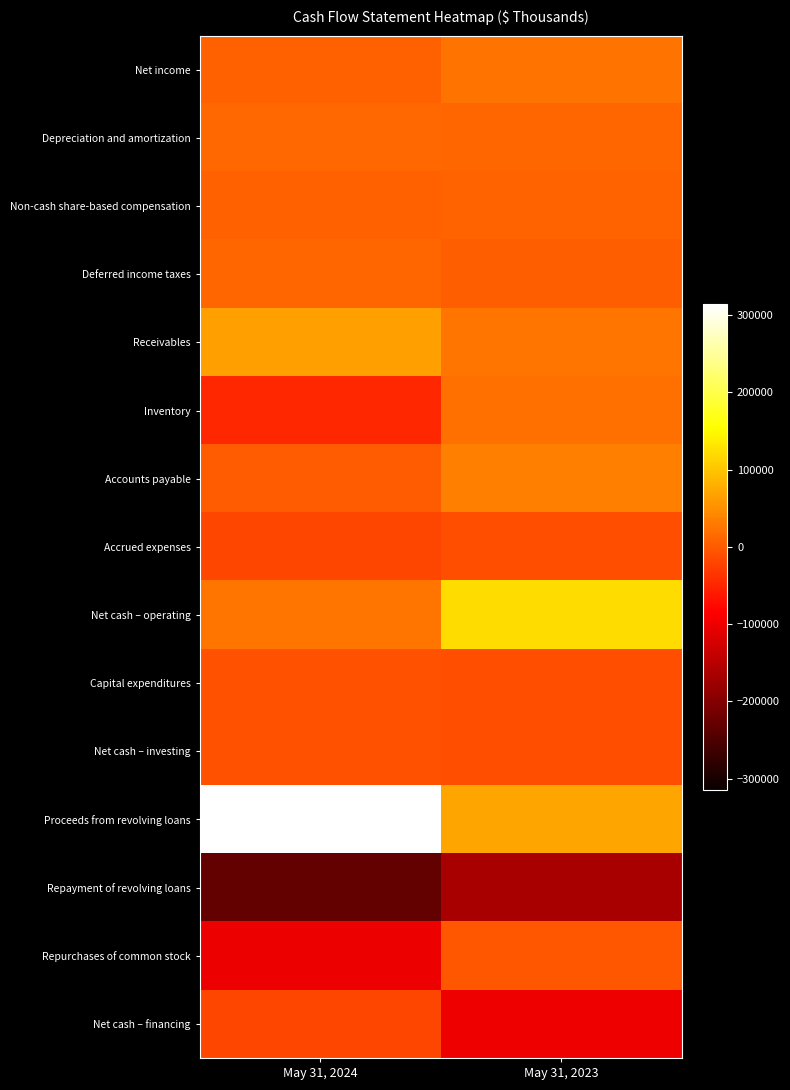

Reading right to left, extract all data points from this chart.

Net income: May 31, 2023=22581	May 31, 2024=6204
Depreciation and amortization: May 31, 2023=10715	May 31, 2024=13836
Non-cash share-based compensation: May 31, 2023=9297	May 31, 2024=5833
Deferred income taxes: May 31, 2023=3897	May 31, 2024=10445
Receivables: May 31, 2023=26733	May 31, 2024=64595
Inventory: May 31, 2023=21572	May 31, 2024=-48754
Accounts payable: May 31, 2023=36644	May 31, 2024=2350
Accrued expenses: May 31, 2023=-10734	May 31, 2024=-19465
Net cash – operating: May 31, 2023=121056	May 31, 2024=25320
Capital expenditures: May 31, 2023=-11877	May 31, 2024=-9142
Net cash – investing: May 31, 2023=-11631	May 31, 2024=-9161
Proceeds from revolving loans: May 31, 2023=70150	May 31, 2024=314040
Repayment of revolving loans: May 31, 2023=-166150	May 31, 2024=-230090
Repurchases of common stock: May 31, 2023=-4446	May 31, 2024=-103035
Net cash – financing: May 31, 2023=-99629	May 31, 2024=-18512